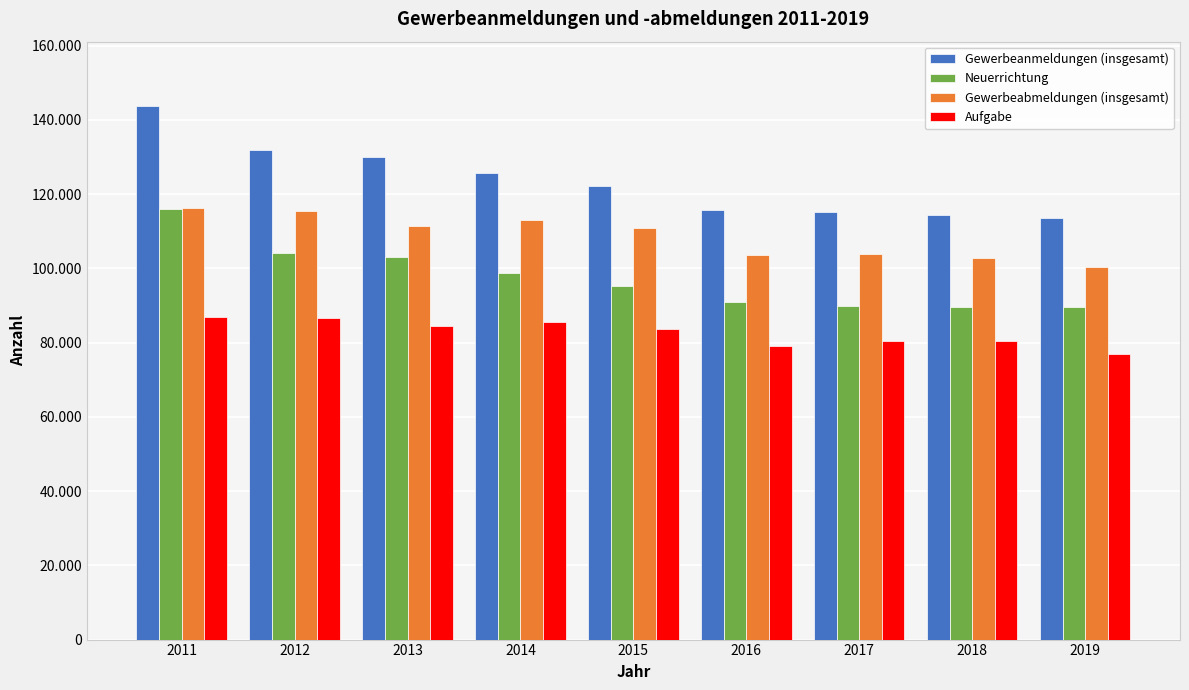

Does the chart contain any negative values?

No